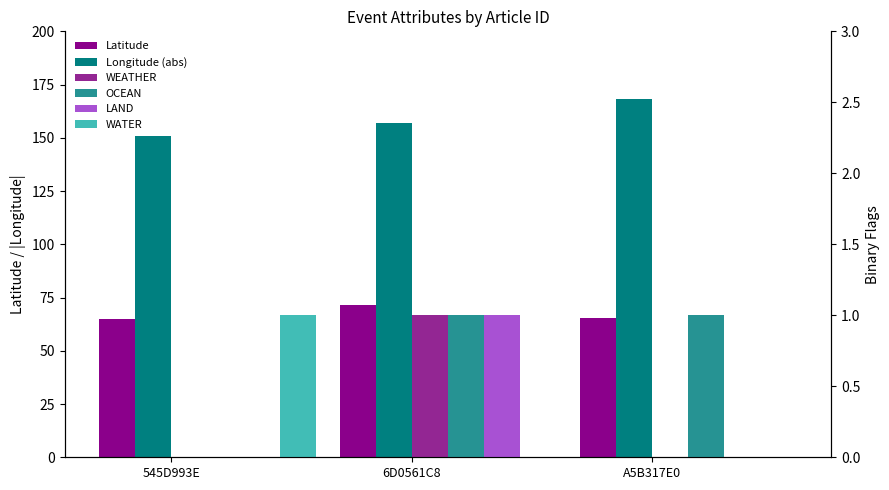

How many values in the WATER series exceed 0?

1